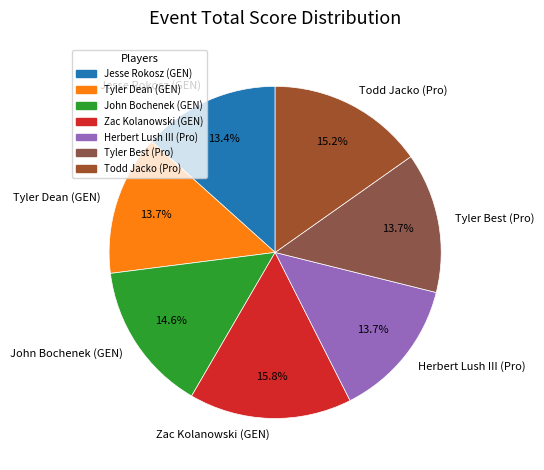

Which category has the biggest portion of the pie?

Zac Kolanowski (GEN)